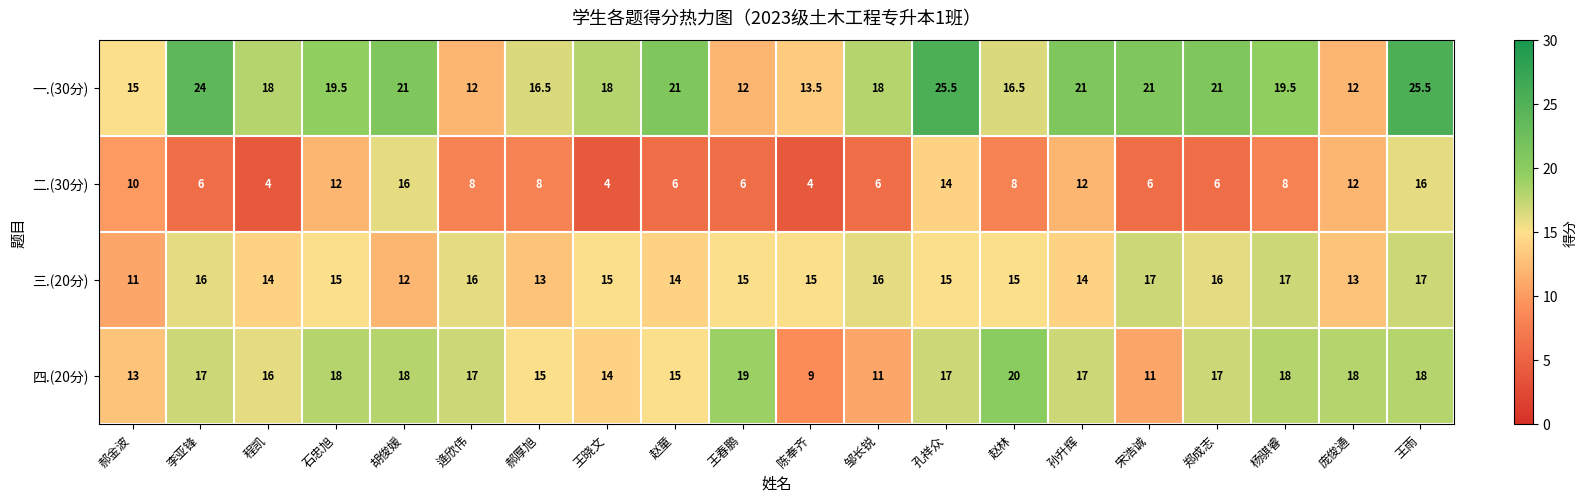

Count the 三.(20分) values in the range 14 to 16.

13